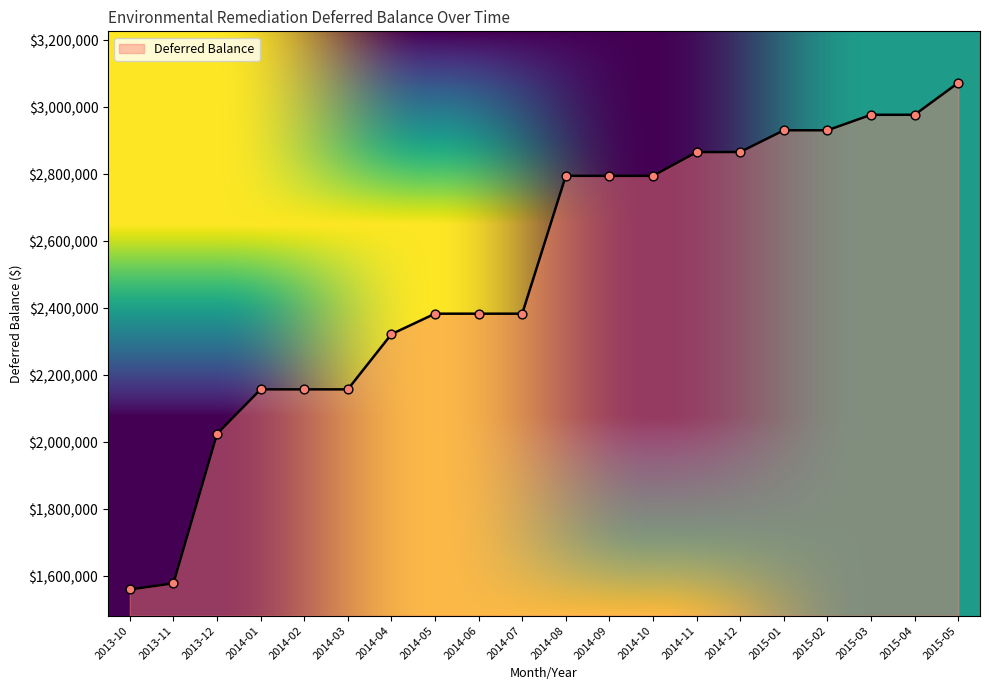

Between 2014-03 and 2014-07, which is larger?

2014-07